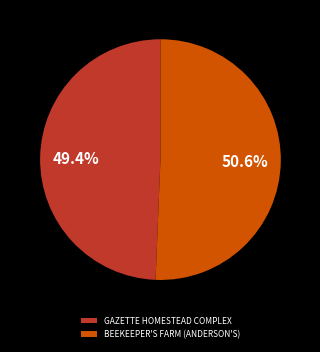

What percentage is the GAZETTE HOMESTEAD COMPLEX slice, to the nearest percent?

49%